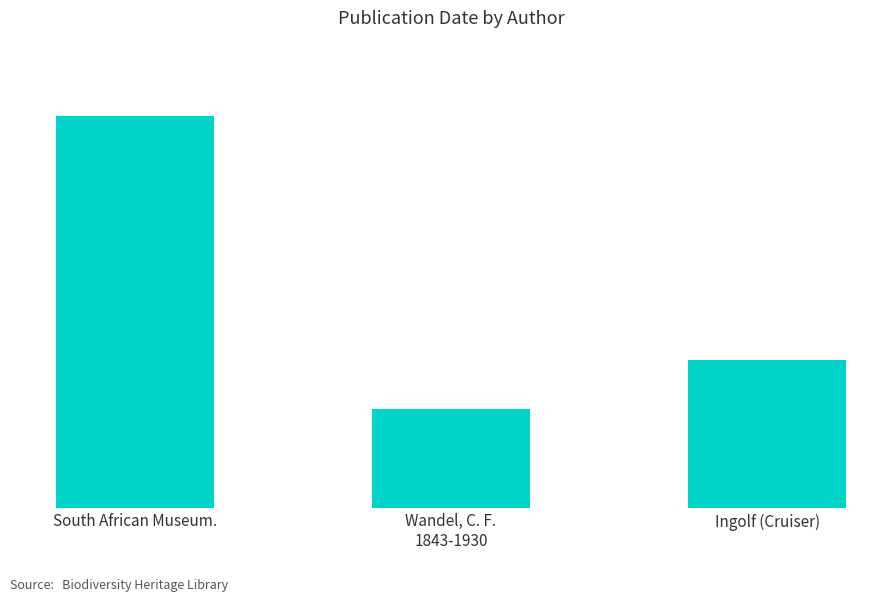

Where is the data nearest to the value 1943?

Ingolf (Cruiser)